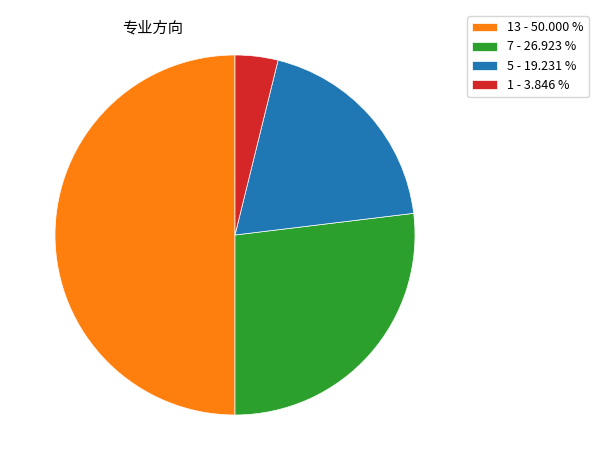

Combined, do 1 - 3.846 % and 5 - 19.231 % account for over 50%?

No